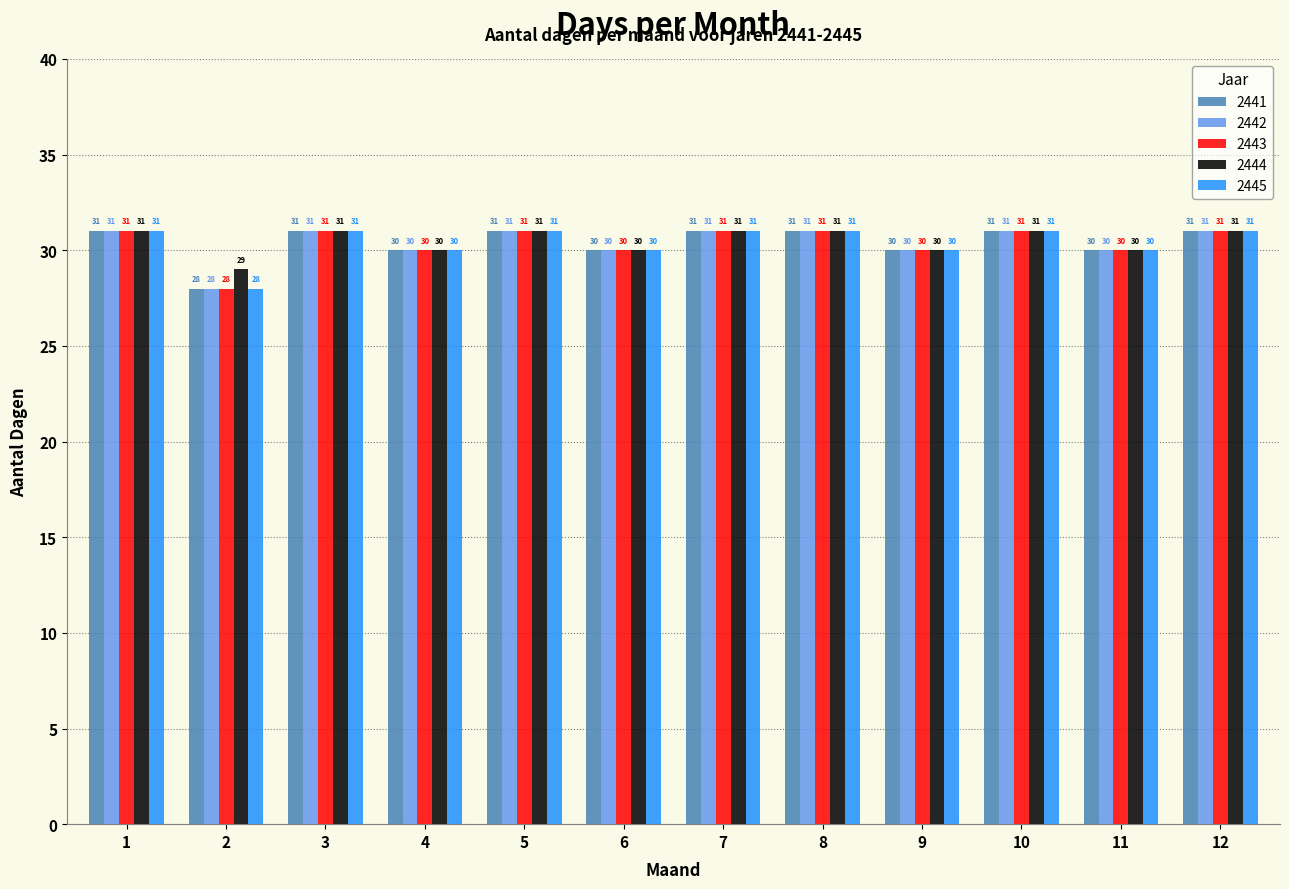

How many series are shown in this chart?

5